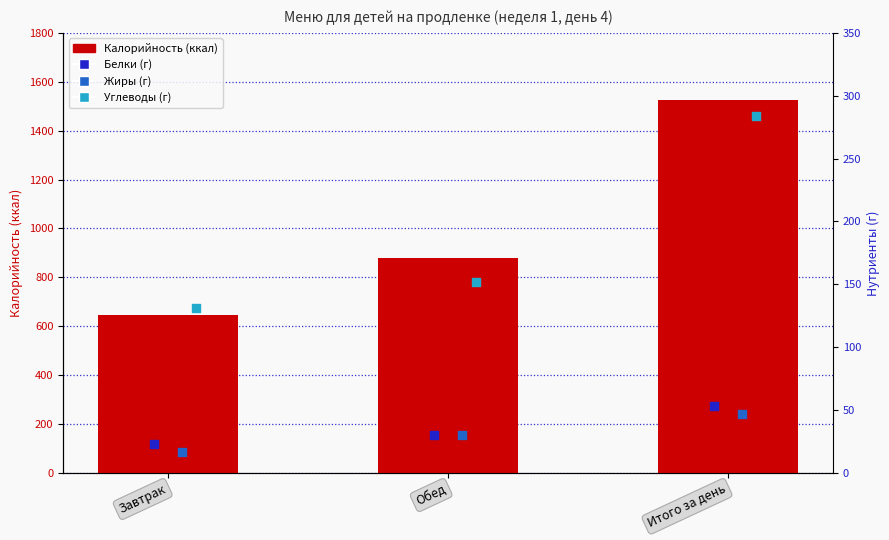

What are all the series names shown in the legend?

Калорийность (ккал), Белки (г), Жиры (г), Углеводы (г)